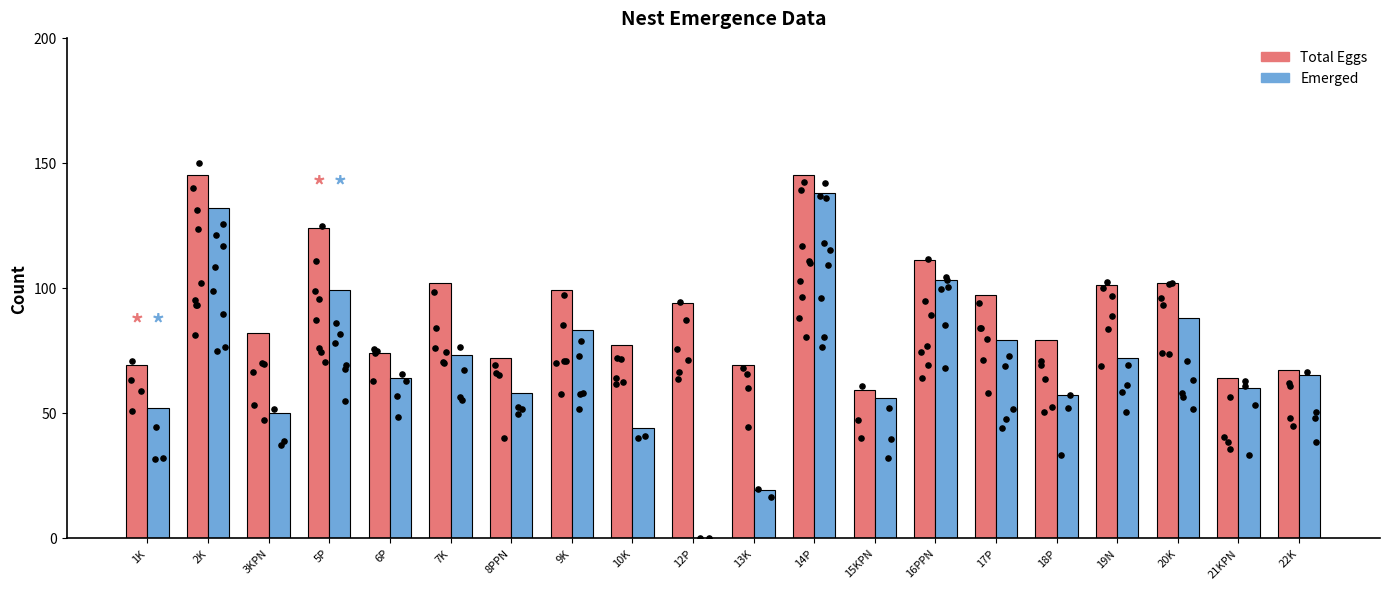

Which series contains the highest Y value?

Total Eggs